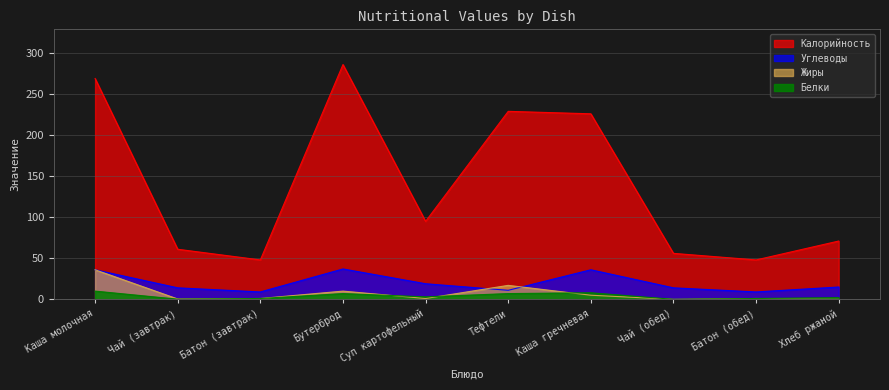

Does the chart display data point markers on the line(s)?

No